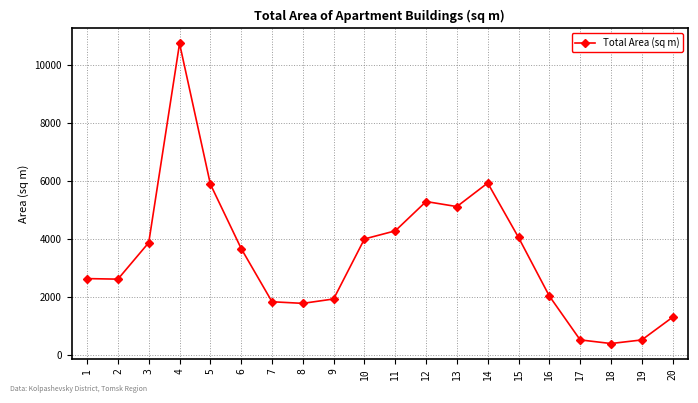

Read the value at 1.

2628.0